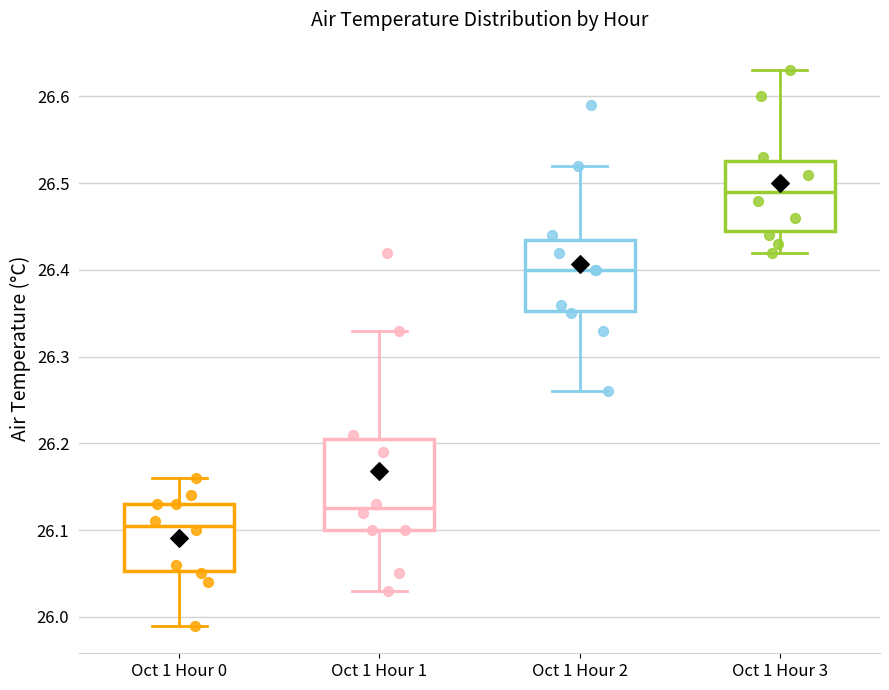

Reading left to right, read every box against the y-axis: the position of its median line, the range the box covers, and the ends of its whiskers. The values are not printed on the chart, so give them approximately, as read against the axis.

Oct 1 Hour 0: median 26.11, box 26.05 to 26.13, whiskers 25.99 to 26.16
Oct 1 Hour 1: median 26.13, box 26.10 to 26.21, whiskers 26.03 to 26.33
Oct 1 Hour 2: median 26.40, box 26.35 to 26.44, whiskers 26.26 to 26.52
Oct 1 Hour 3: median 26.49, box 26.45 to 26.53, whiskers 26.42 to 26.63